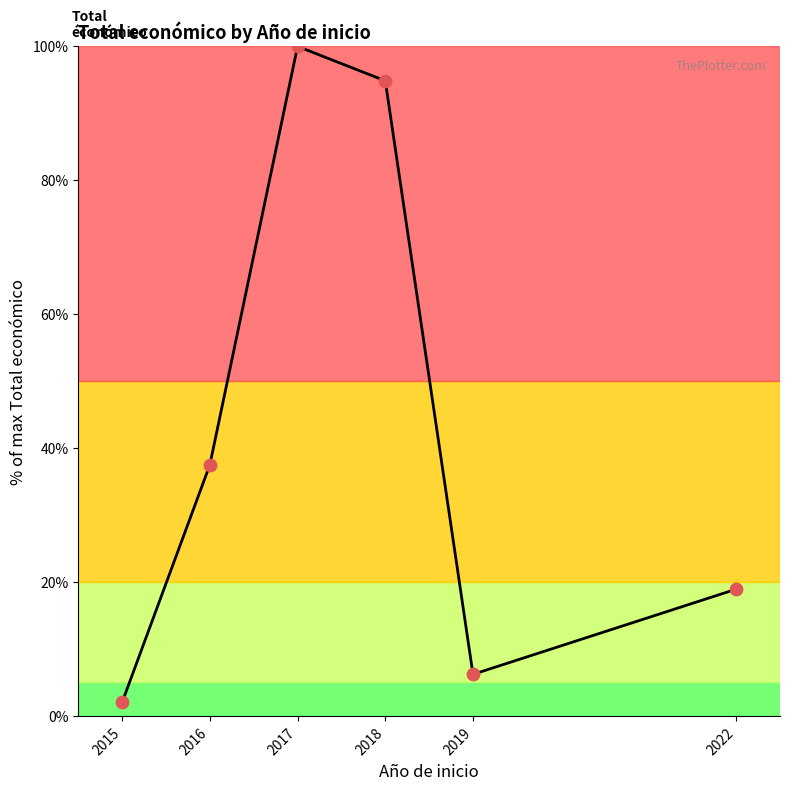

Which has a higher value, 2022 or 2018?

2018